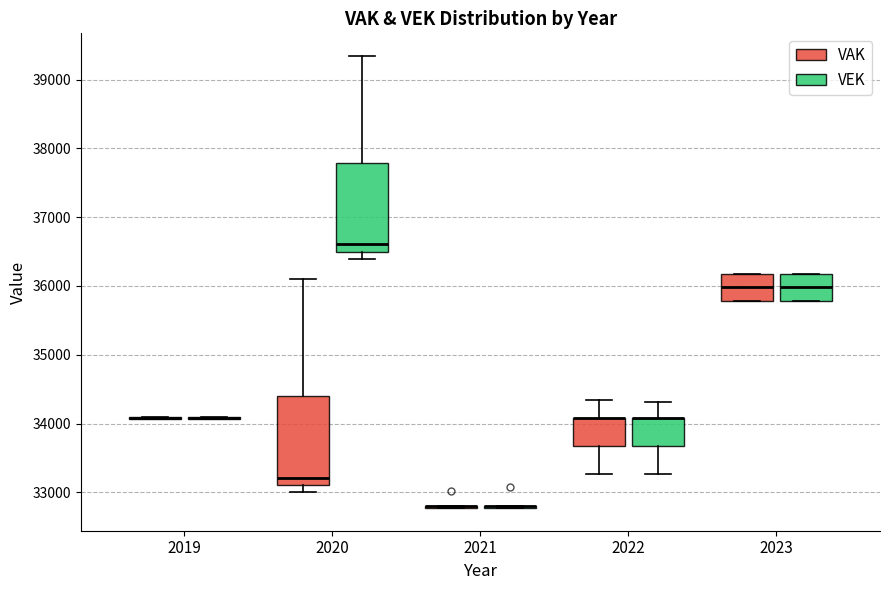

Reading left to right, transcribe this box plot: for each box, give where its median line is, the range the box spans, and where its two whiskers end, as read against the y-axis. The values are not printed on the chart, so give them approximately, as read against the axis.

2019 (VAK): box collapsed to a line at 34100, whiskers 34100 to 34100
2019 (VEK): box collapsed to a line at 34100, whiskers 34100 to 34100
2020 (VAK): median 33200, box 33100 to 34400, whiskers 33000 to 36100
2020 (VEK): median 36600, box 36500 to 37800, whiskers 36400 to 39300
2021 (VAK): box collapsed to a line at 32800, whiskers 32800 to 32800
2021 (VEK): box collapsed to a line at 32800, whiskers 32800 to 32800
2022 (VAK): median 34100 (drawn on the box's upper edge), box 33700 to 34100, whiskers 33300 to 34300
2022 (VEK): median 34100 (drawn on the box's upper edge), box 33700 to 34100, whiskers 33300 to 34300
2023 (VAK): median 36000, box 35800 to 36200, whiskers 35800 to 36200
2023 (VEK): median 36000, box 35800 to 36200, whiskers 35800 to 36200